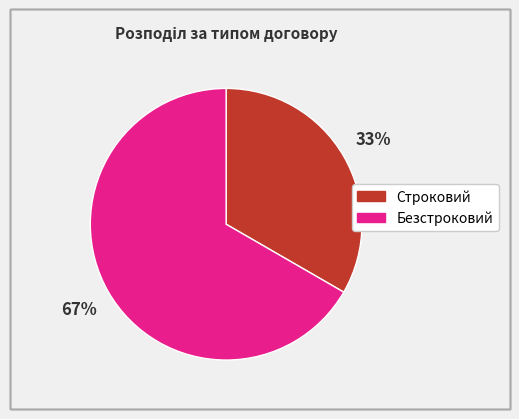

To the nearest percent, what is the average slice percentage?

50%